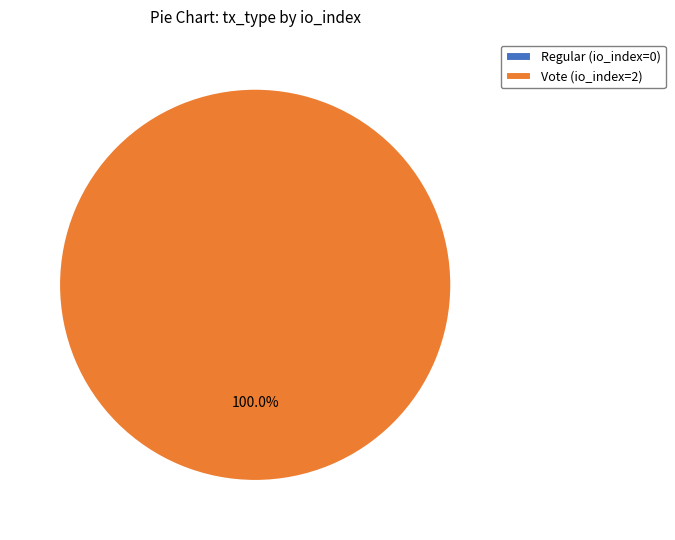

Which slice is the largest?

Vote (io_index=2)